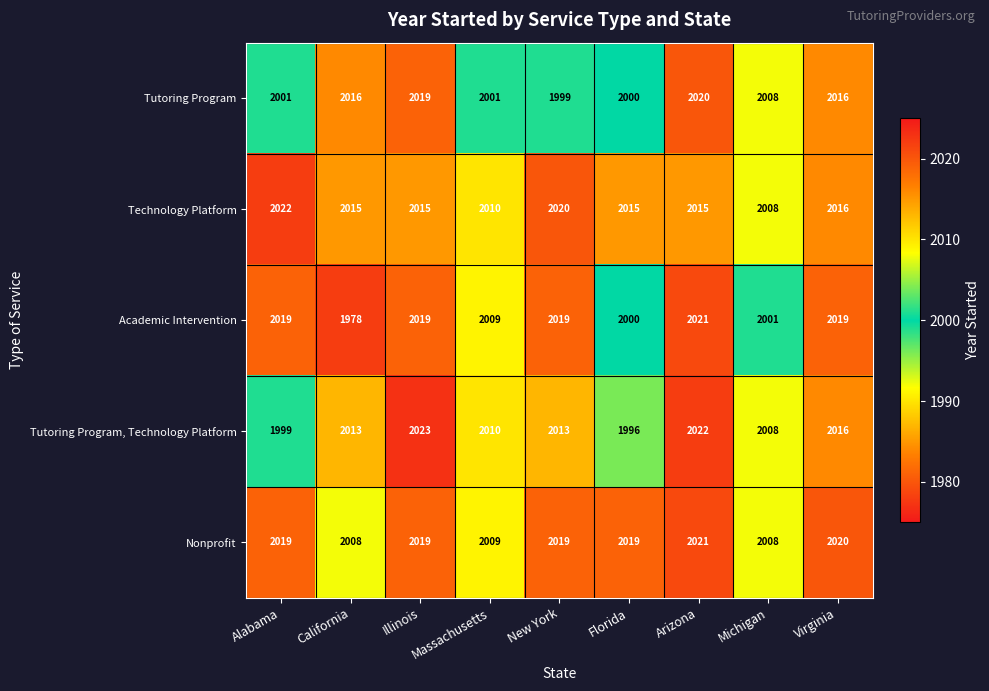

What is the minimum value shown in the chart?

1978